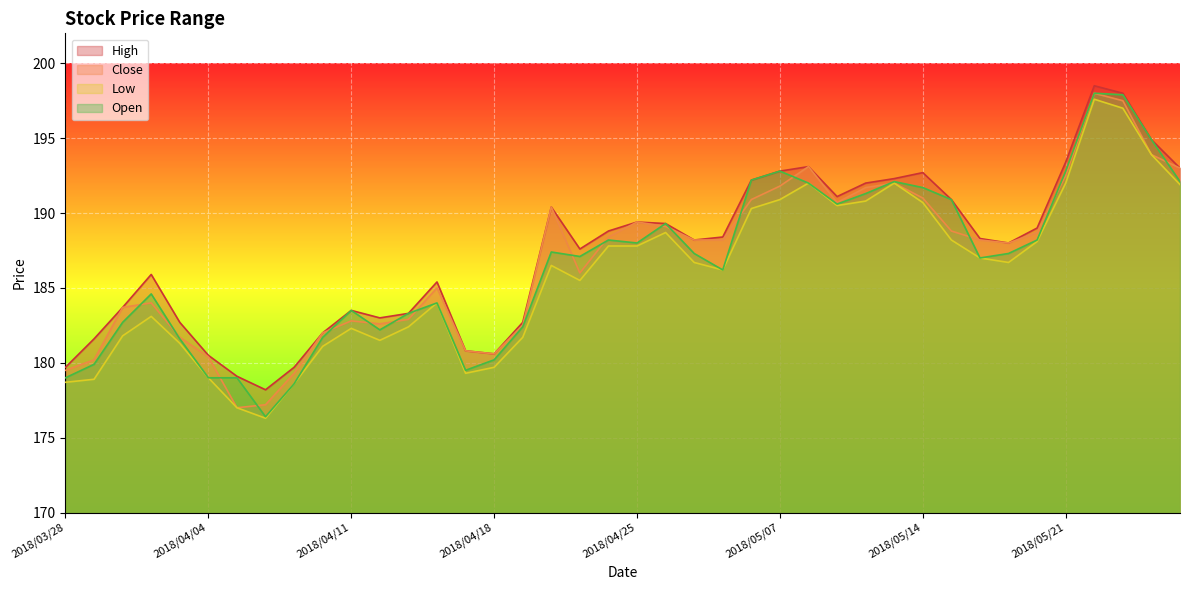

The value of High at 2018/05/07 is 192.8. True or false?

True